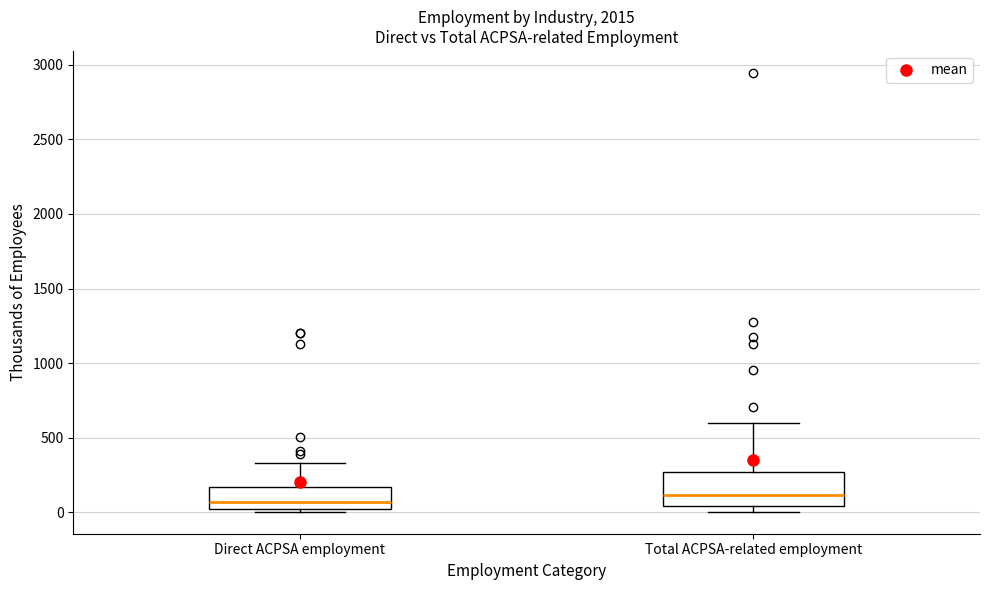

Where does the upper whisker of the box for Total ACPSA-related employment end on the y-axis? The values are not printed on the chart, so give them approximately, as read against the axis.

600